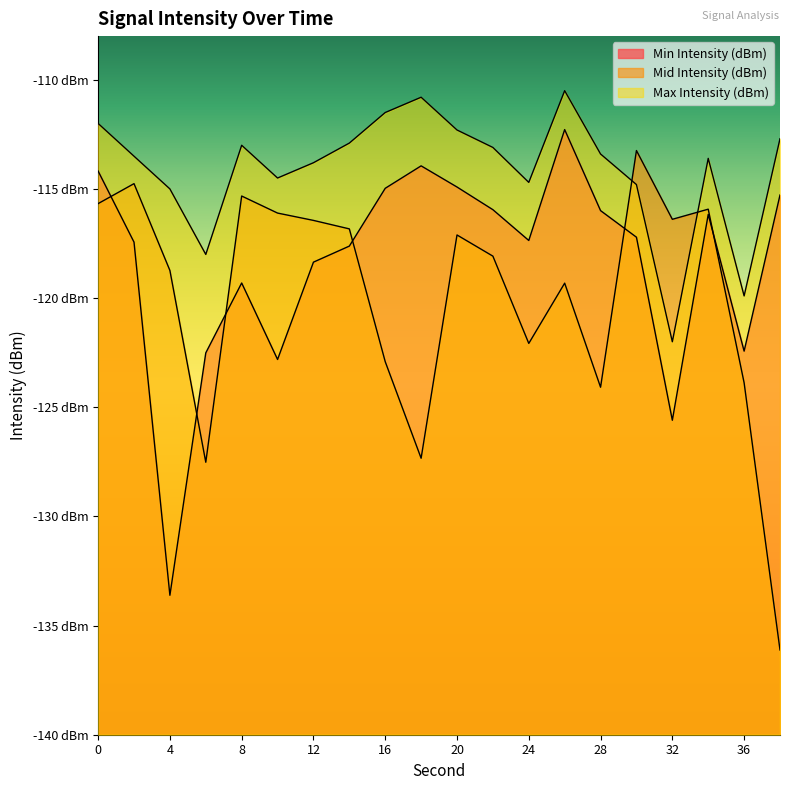

Between 2 and 26, which series saw the biggest shift?

Min Intensity (dBm)